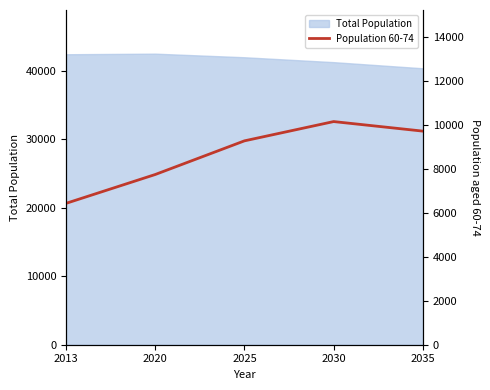

At which category does the chart reach its peak across all series?

2030